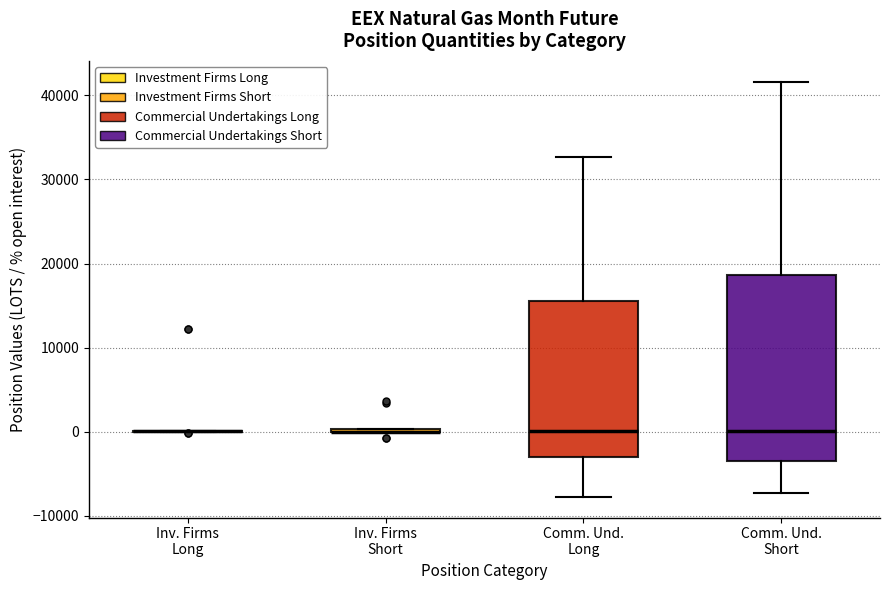

Reading left to right, transcribe this box plot: for each box, give where its median line is, the range the box spans, and where its two whiskers end, as read against the y-axis. The values are not printed on the chart, so give them approximately, as read against the axis.

Inv. Firms Long: box collapsed to a line at 0, whiskers 0 to 0
Inv. Firms Short: box collapsed to a line at 0, whiskers 0 to 0
Comm. Und. Long: median 0, box -3000 to 15000, whiskers -8000 to 33000
Comm. Und. Short: median 0, box -4000 to 19000, whiskers -7000 to 42000